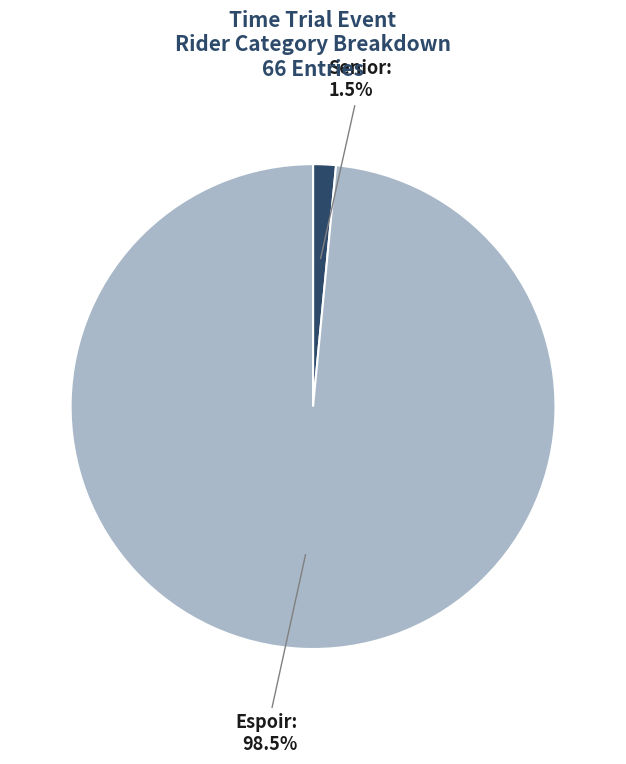

Is there any slice that represents more than half of the pie?

Yes